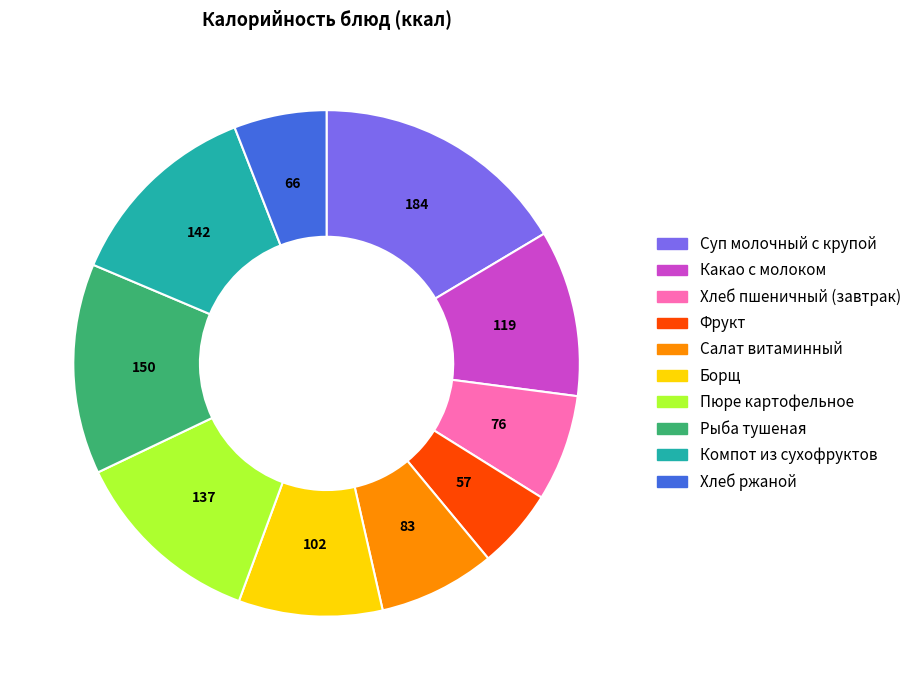

Which slice is the largest?

Суп молочный с крупой